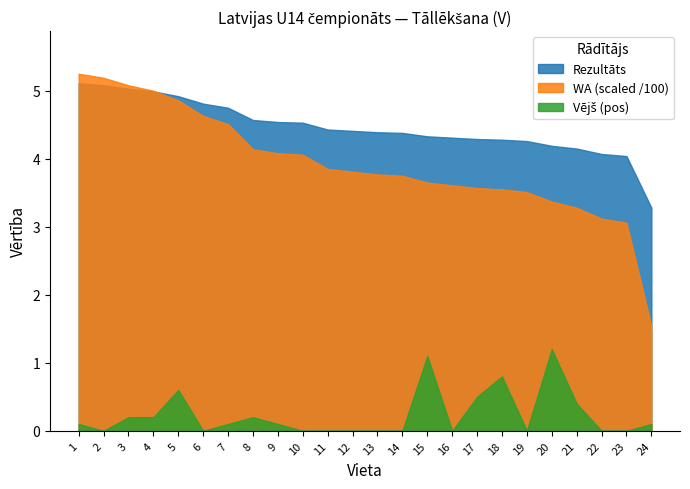

Where is the first local minimum for Vējš_pos?

2